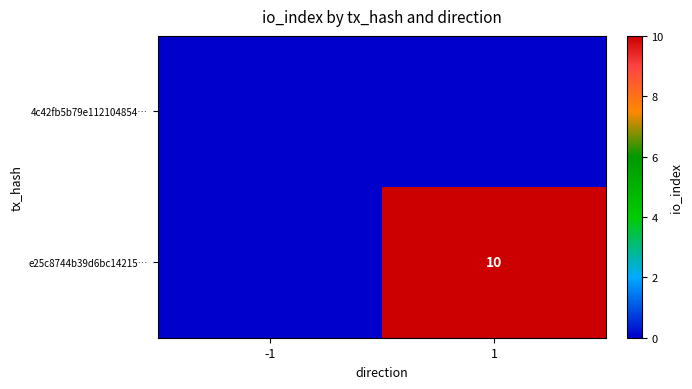

How many data points does each series have?

2